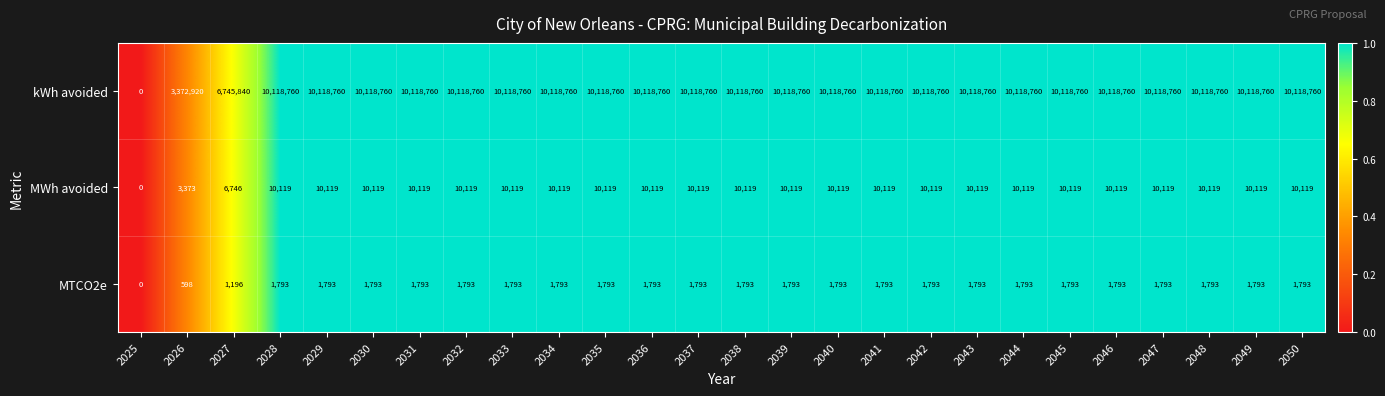

Rank the series by their maximum value, from lowest to highest.

MTCO2e, MWh avoided, kWh avoided